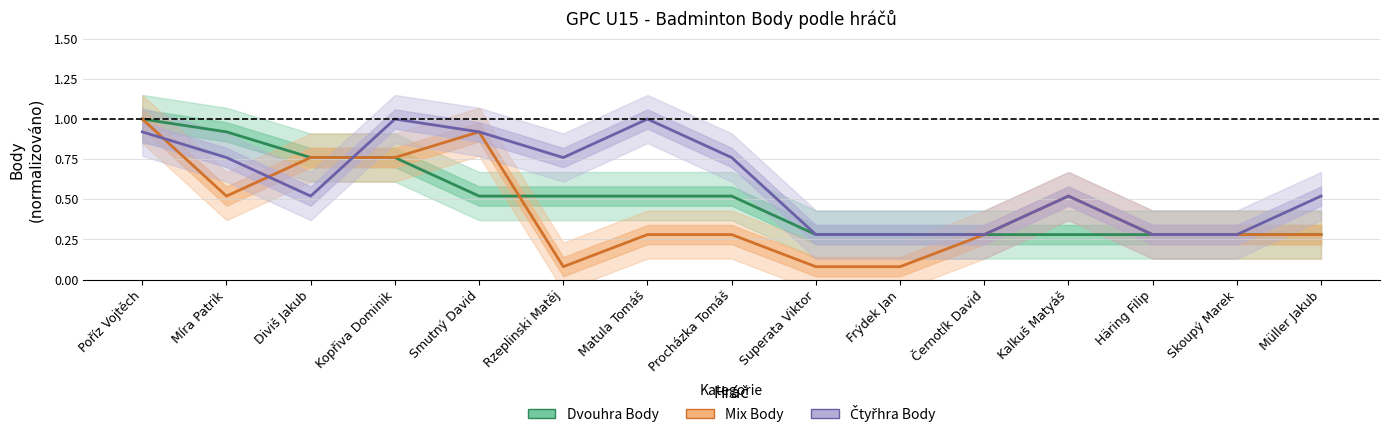

What is the average value of the Čtyřhra Body series?

0.6